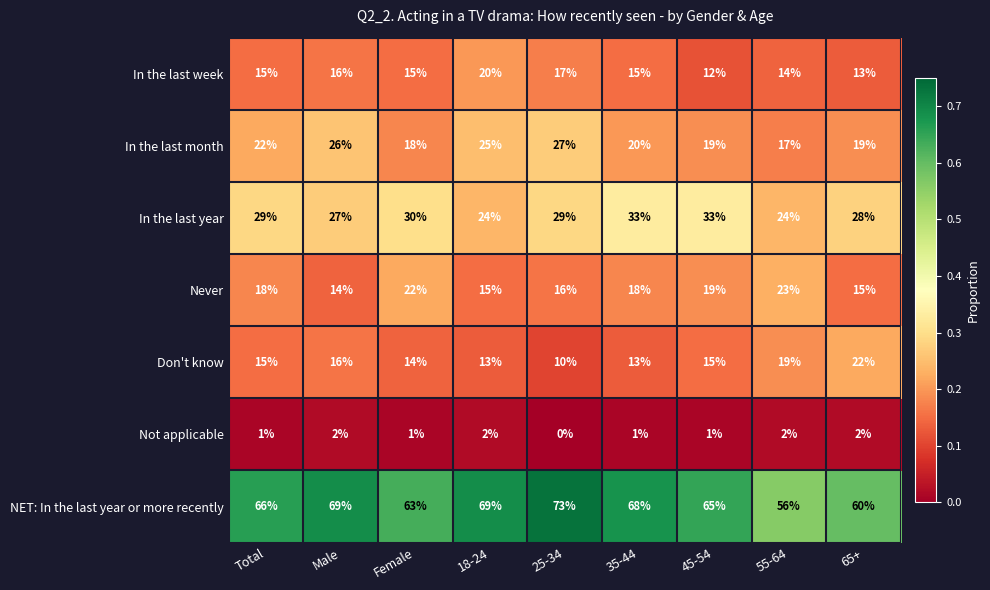

What is the spread (max minus min) of values at Total?

65